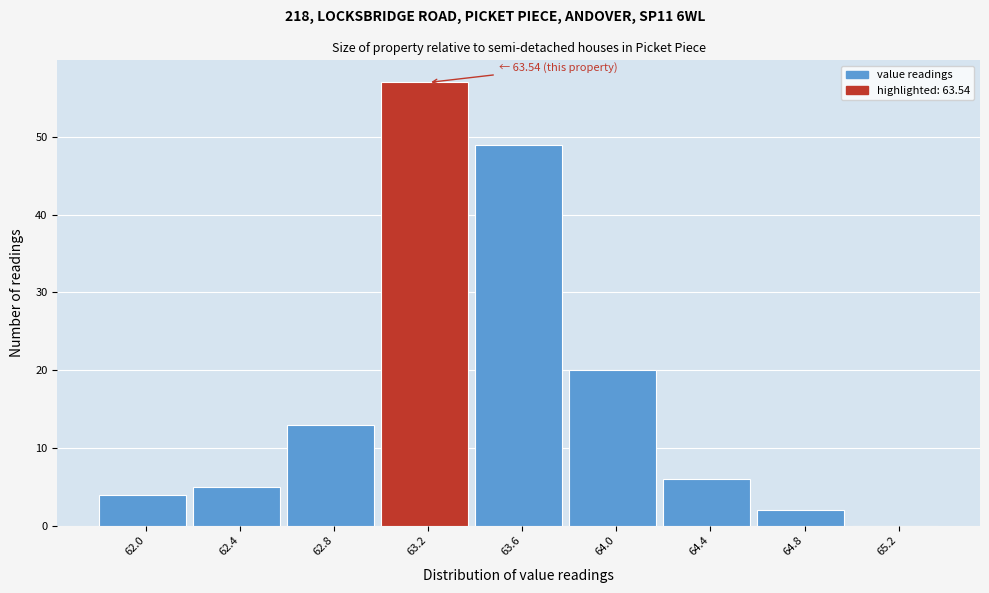

Reading left to right, what are all the values shown in this chart?

62.0=4	62.4=5	62.8=13	63.2=57	63.6=49	64.0=20	64.4=6	64.8=2	65.2=0